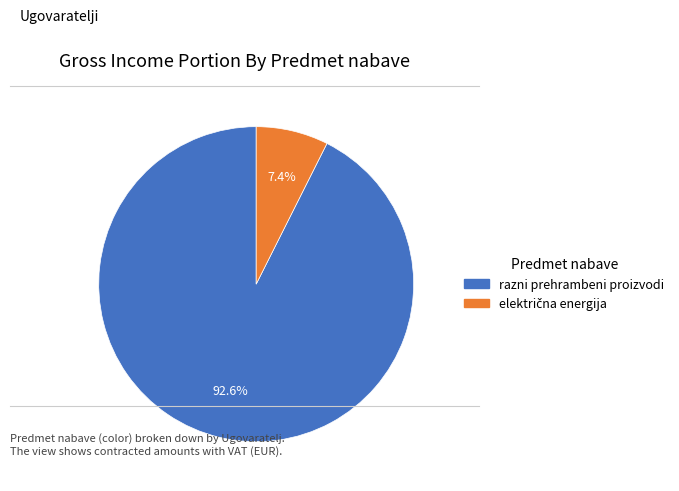

Does any single category account for the majority?

Yes